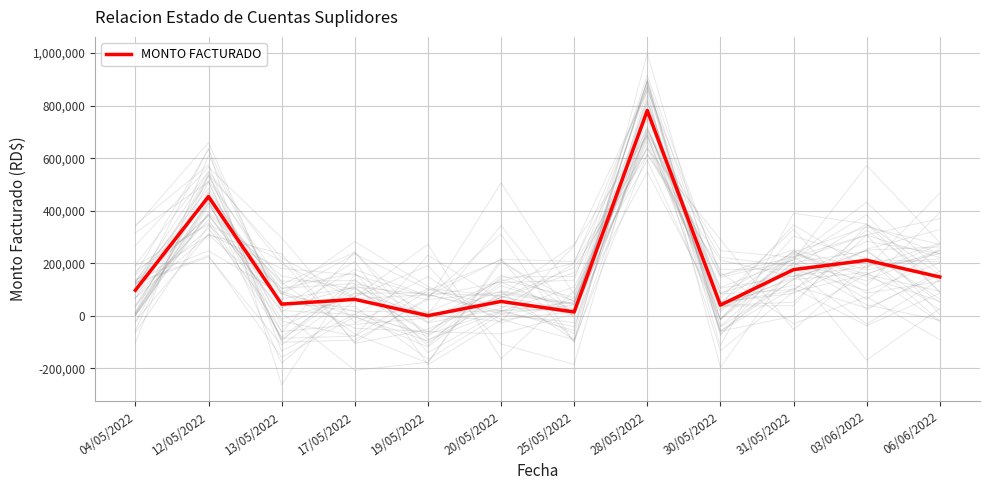

Where is MONTO FACTURADO nearest to the value 390816?

12/05/2022